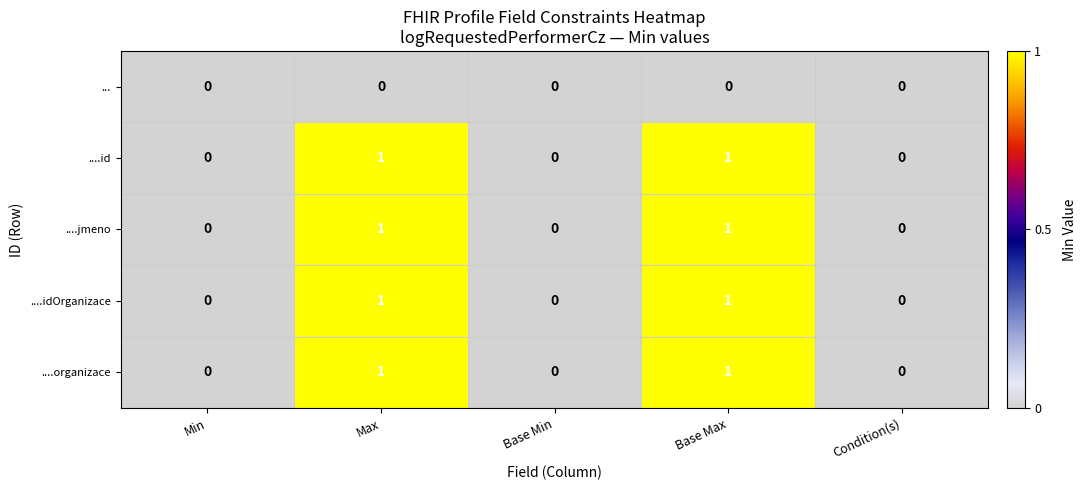

The value of ....idOrganizace at Min is 0. True or false?

True